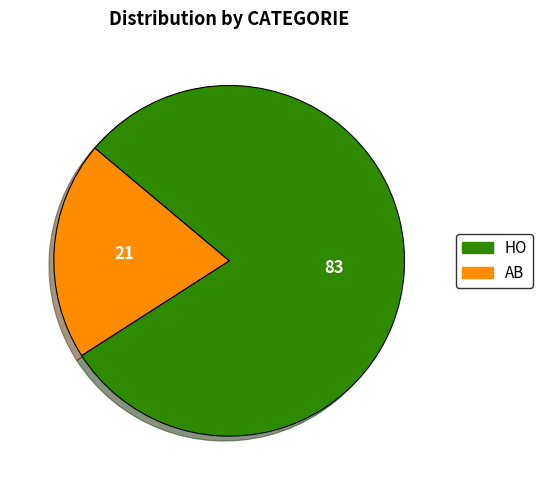

Do HO and AB together represent more than half of the pie?

Yes